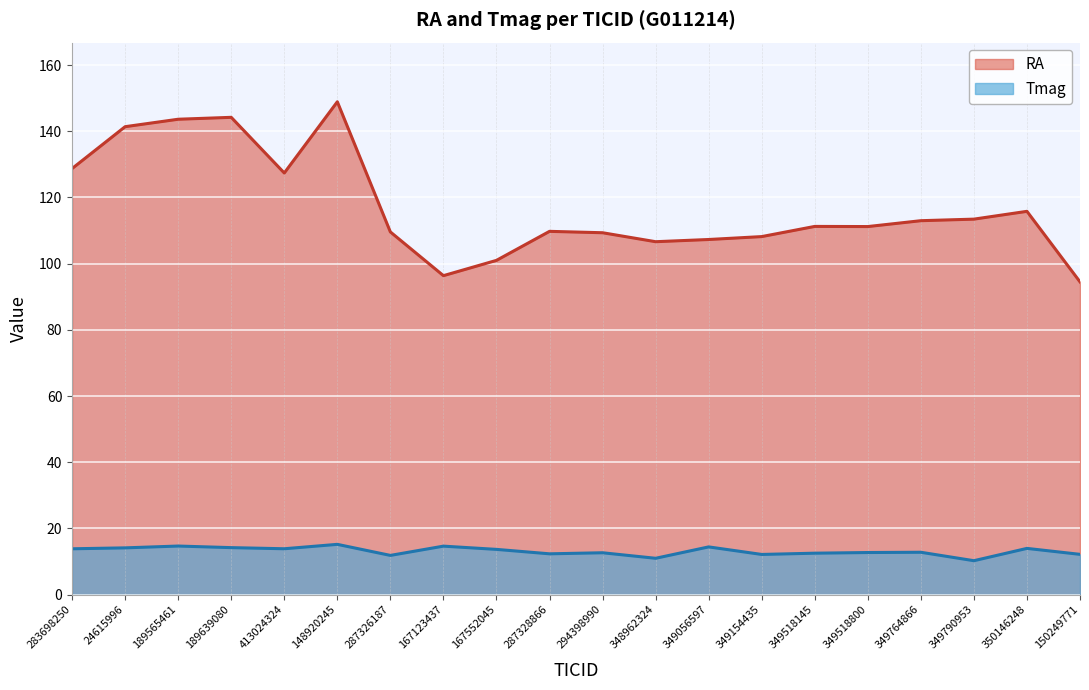

How many interior local peaks does the Tmag series have?

7